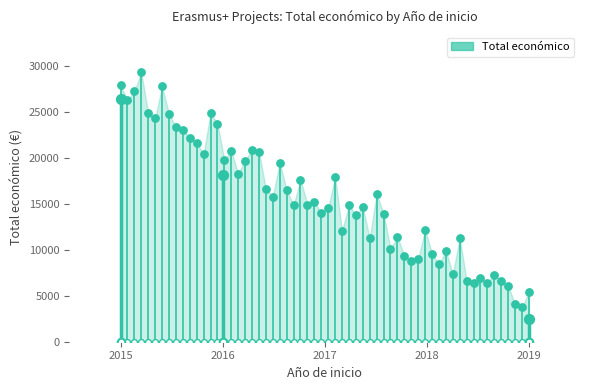

What is the ratio of the value at 2019 to the value at 2015?

0.1